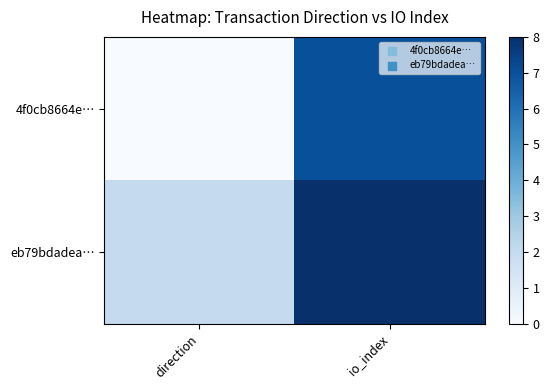

Rank the series by their average value, from lowest to highest.

4f0cb8664e…, eb79bdadea…